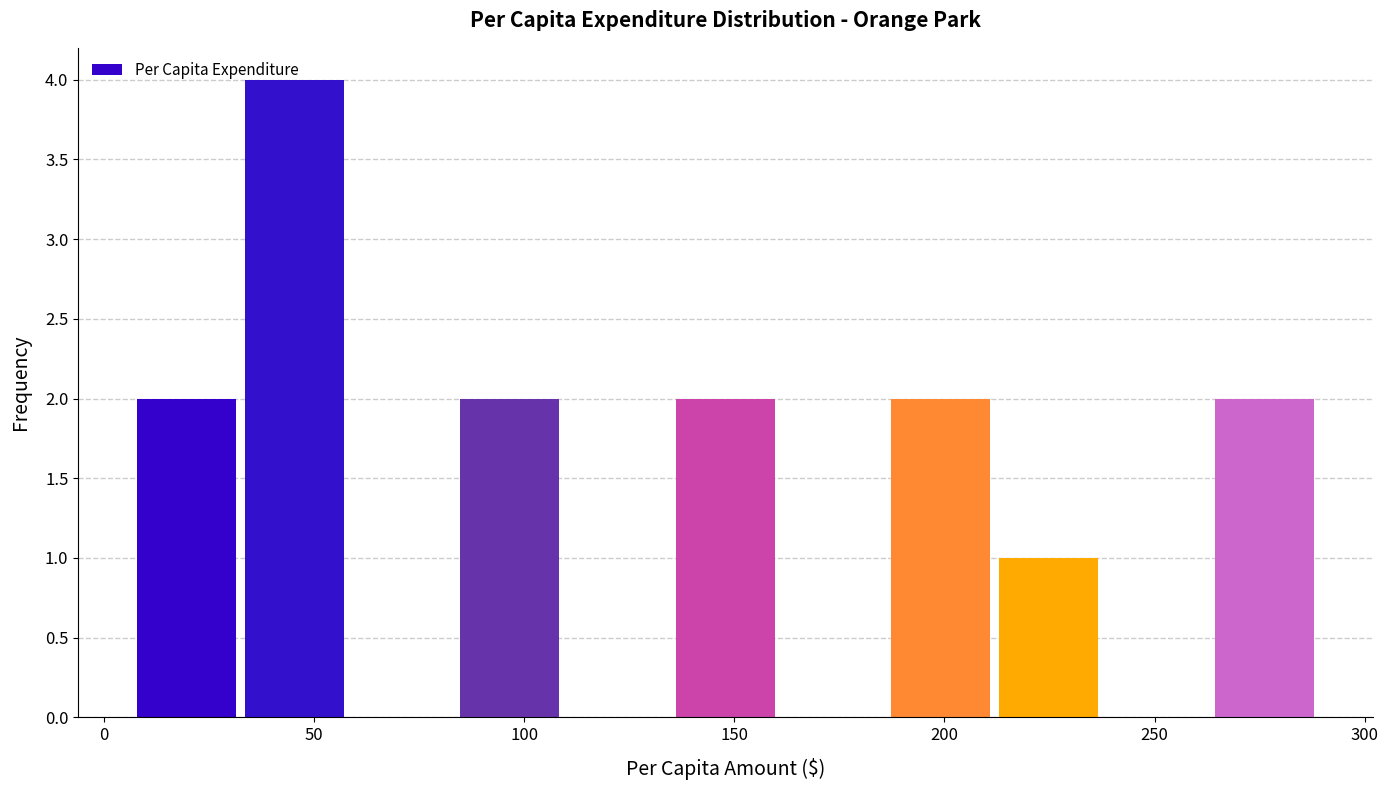

Reading left to right, transcribe this chart: for each bar, give the range it covers on the x-axis and its height. Neither the bar edges nor the heights are printed on the chart, so give them approximately, as read against the axes.

10 to 35: 2
35 to 60: 4
60 to 85: 0
85 to 110: 2
110 to 135: 0
135 to 160: 2
160 to 185: 0
185 to 215: 2
215 to 240: 1
240 to 265: 0
265 to 290: 2